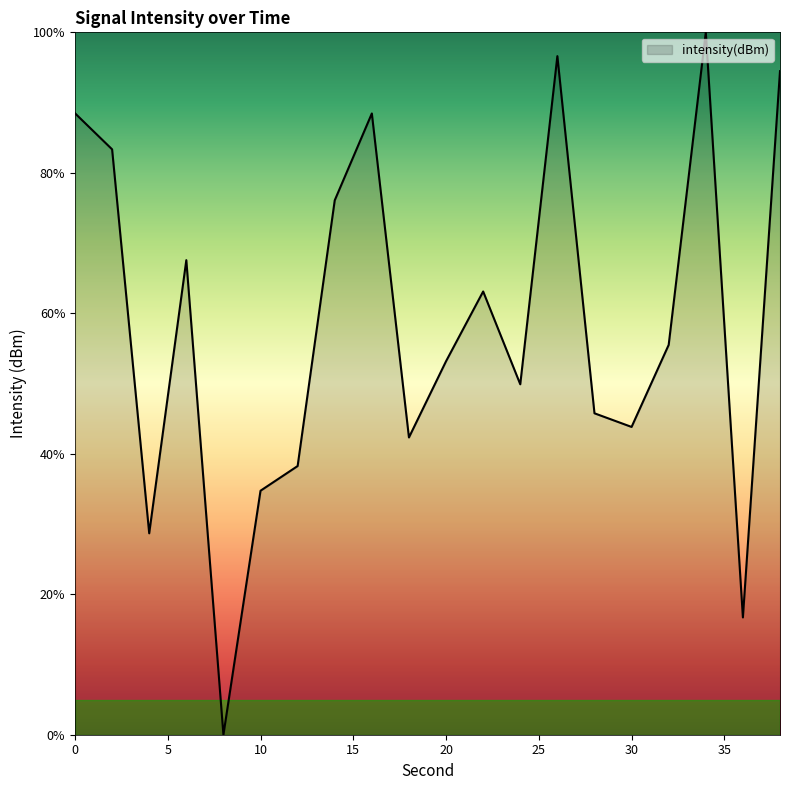

What is the difference between the maximum and minimum values?

100.0